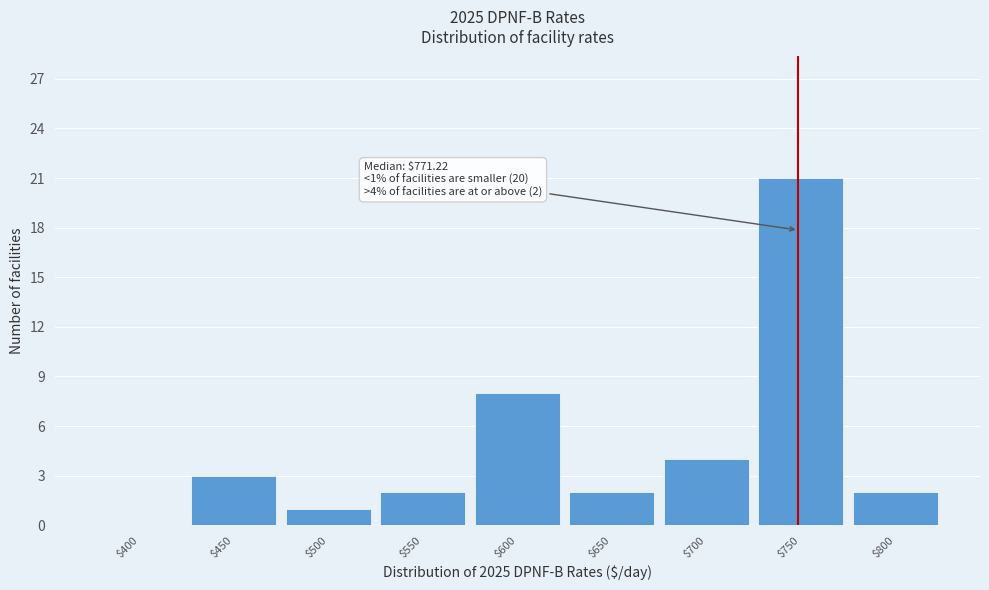

Which label corresponds to the largest value in the chart?

$750